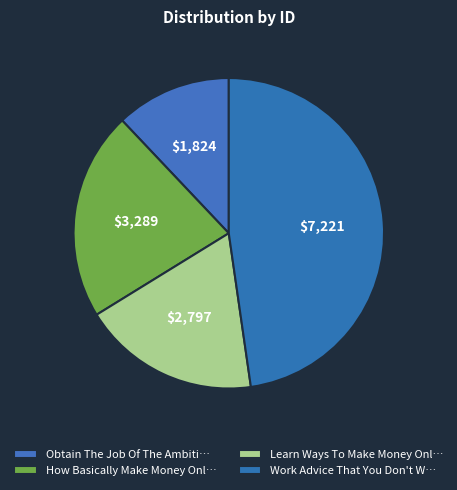

Which category has the smallest portion of the pie?

Obtain The Job Of The Ambitions